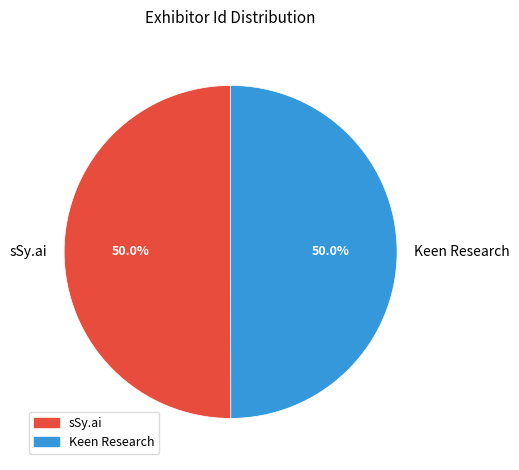

Combined, what portion of the pie is Keen Research and sSy.ai?

100.0%